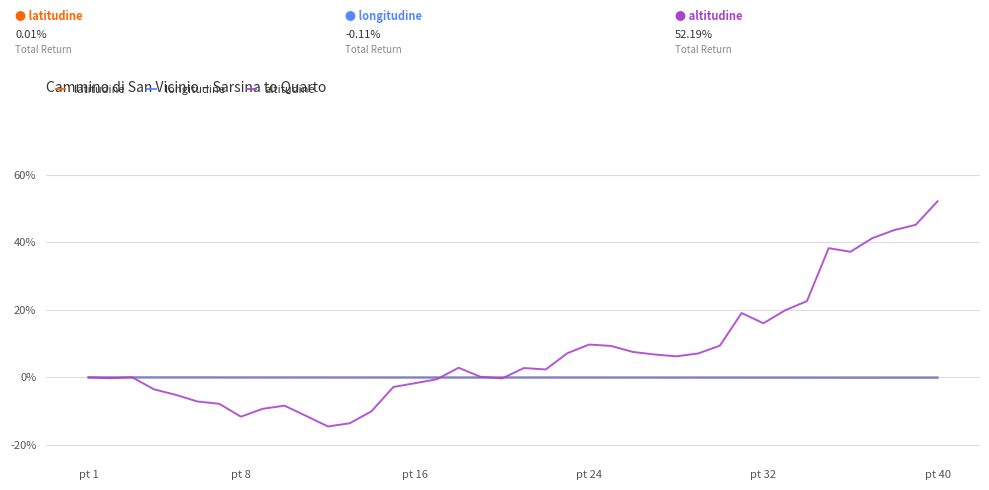

What is the greatest value displayed?

52.2